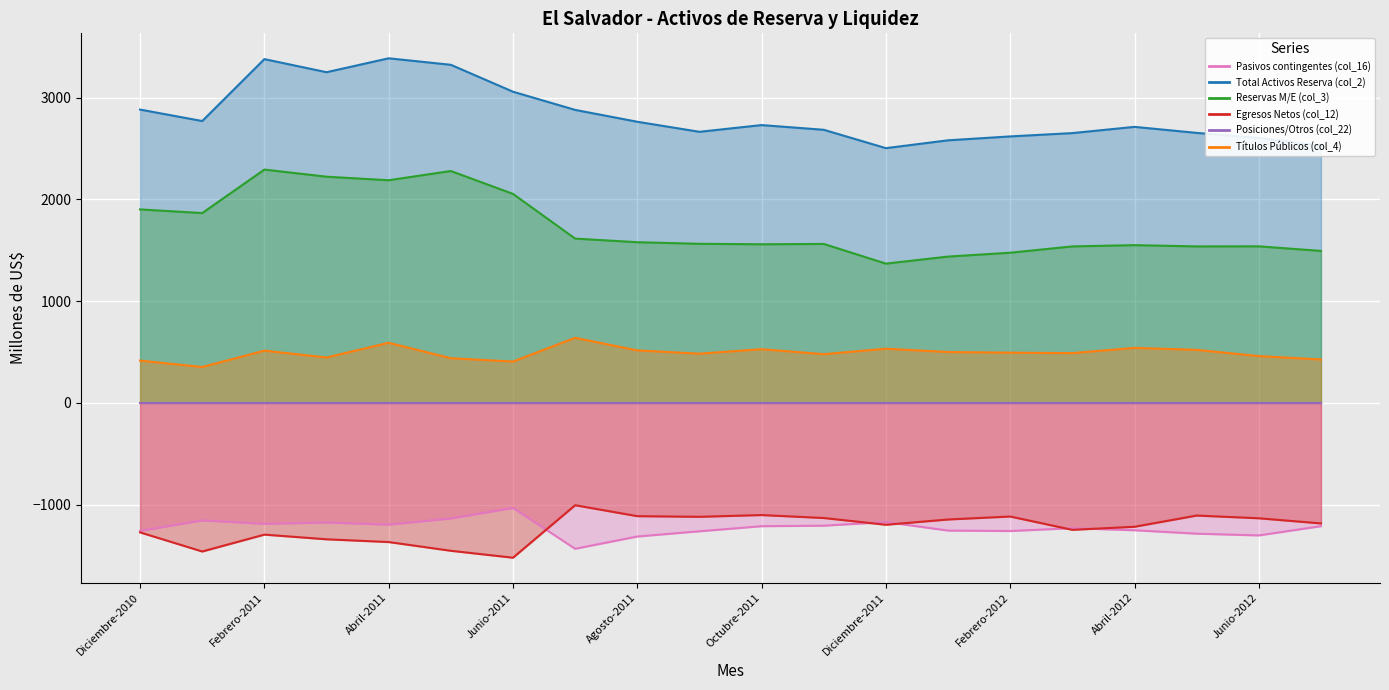

Where is the first local maximum for Pasivos contingentes (col_16)?

Enero-2011